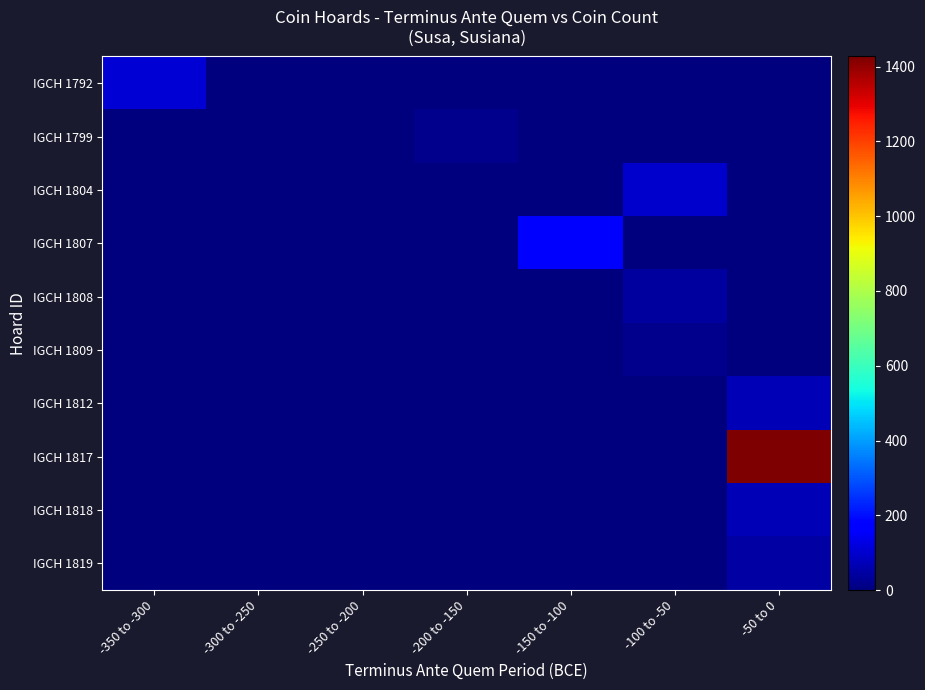

At which category is the sum across all series the highest?

-50 to 0